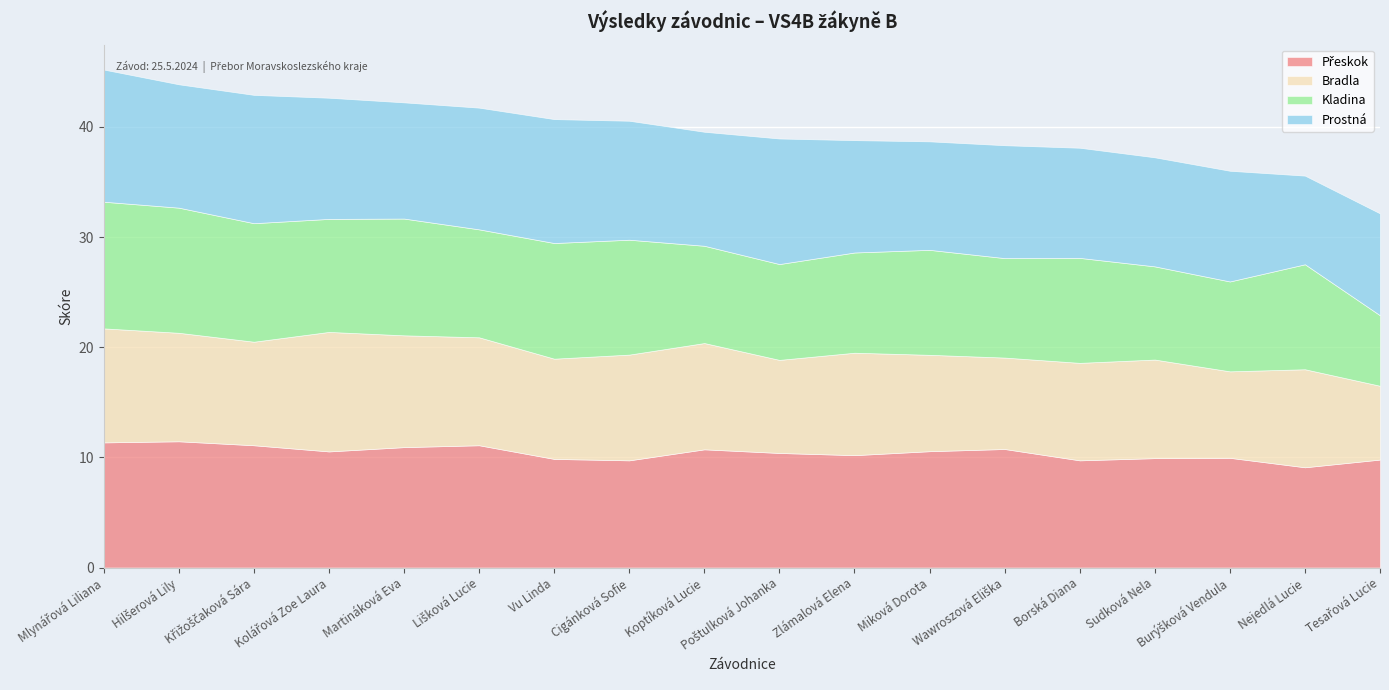

In Přeskok, how many points are higher than both neighbors (excluding endpoints)?

5